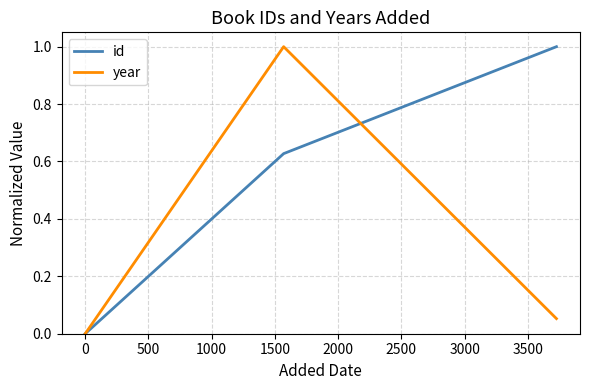

List the series in order of their overall mean, lowest first.

year, id